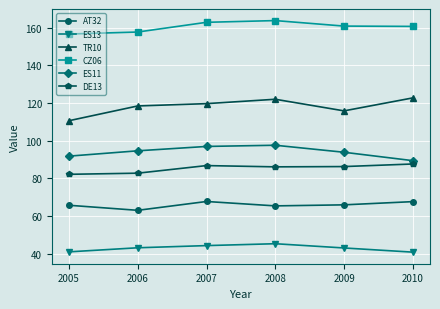

What is the sum of all ES11 values?

564.6